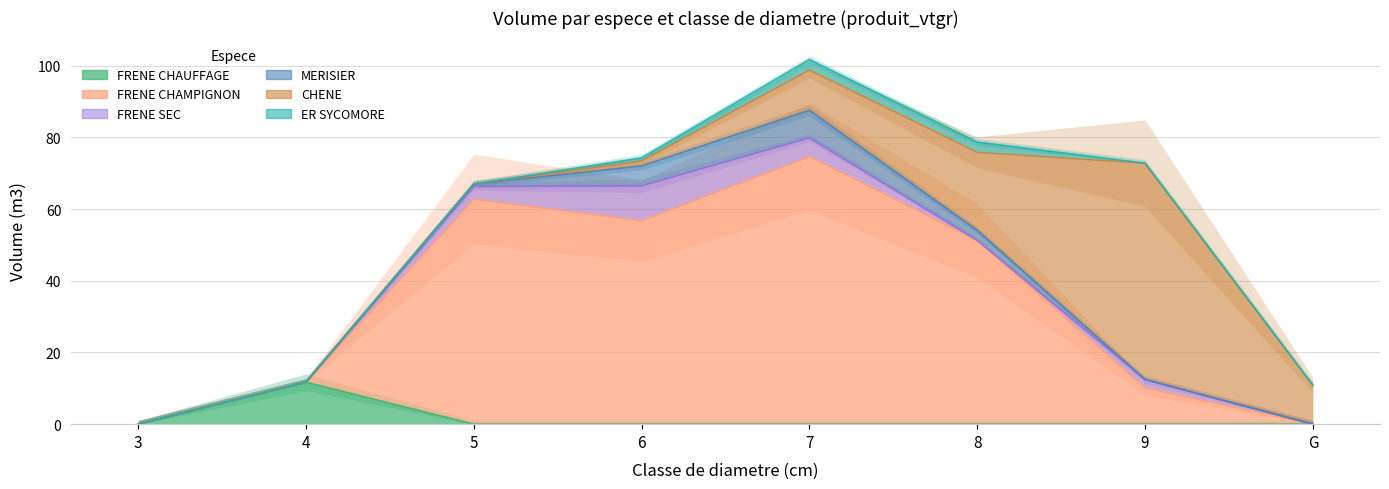

Which series has the largest total across all categories?

FRENE CHAMPIGNON